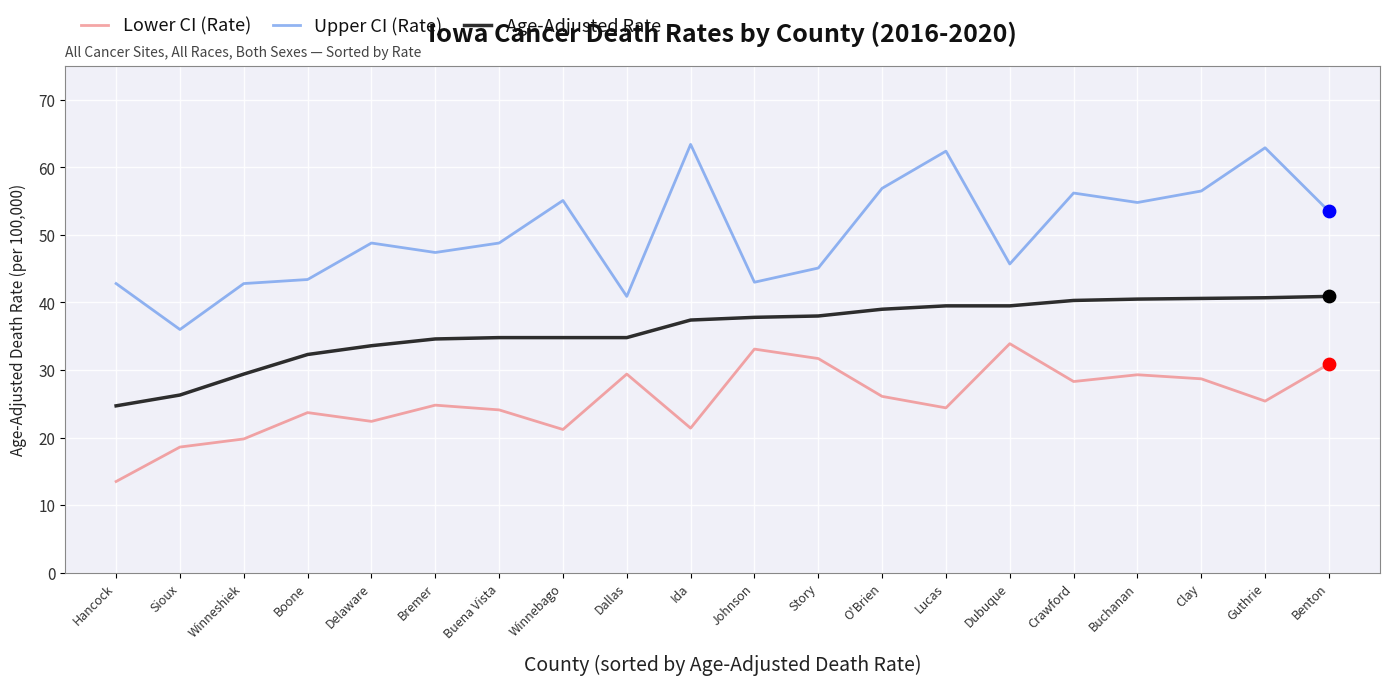

At which category is the sum across all series the highest?

Guthrie